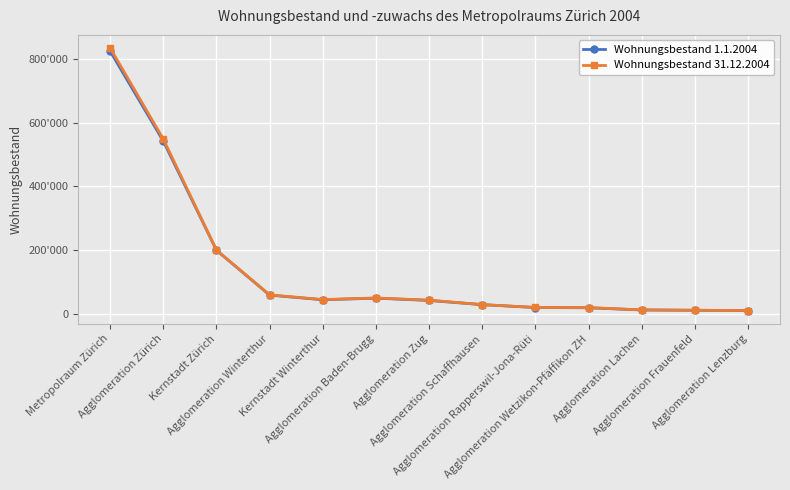

Reading right to left, what are all the values shown in this chart?

Wohnungsbestand 1.1.2004: 11973	12880	13906	20793	21506	30452	43582	50801	45758	60271	200385	541549	822748
Wohnungsbestand 31.12.2004: 12150	13006	14076	21175	21787	30614	44570	51388	46341	61105	200956	547820	832876